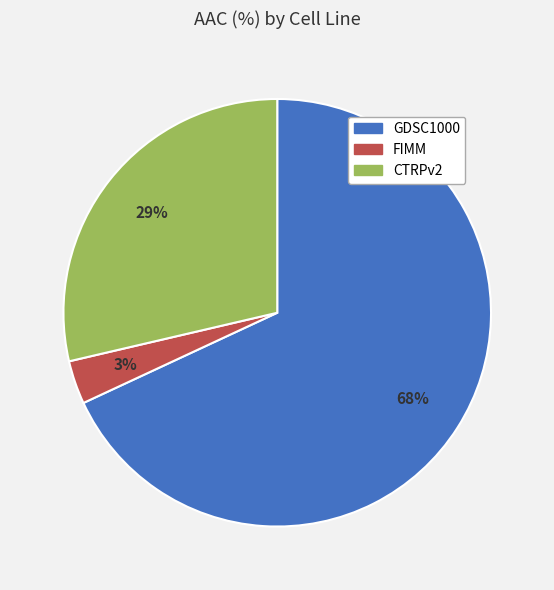

What is the largest slice in the pie chart?

GDSC1000